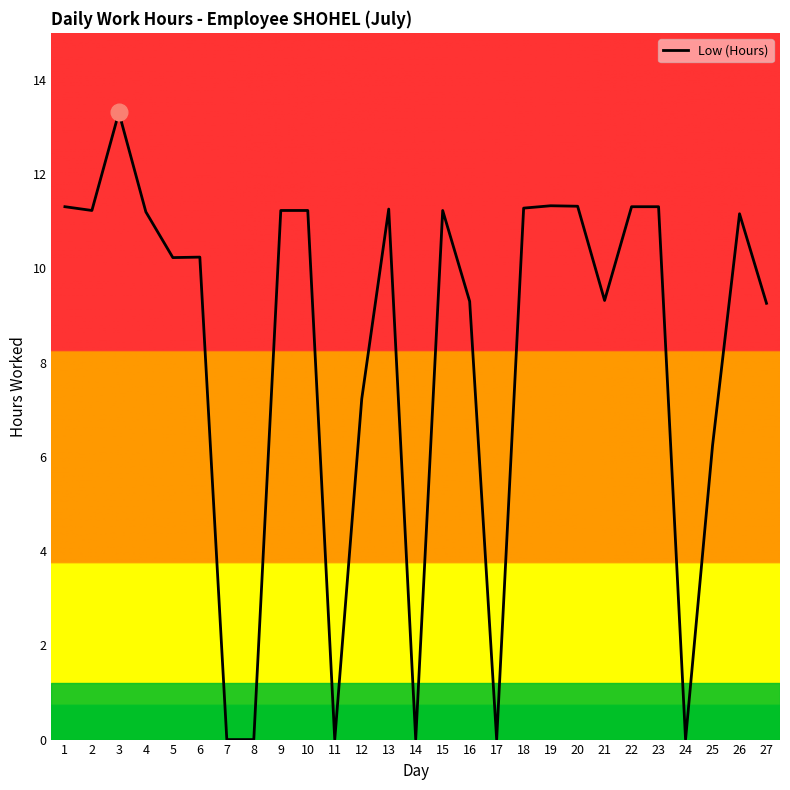

Is it true that the value at 17 is 6.0?

False